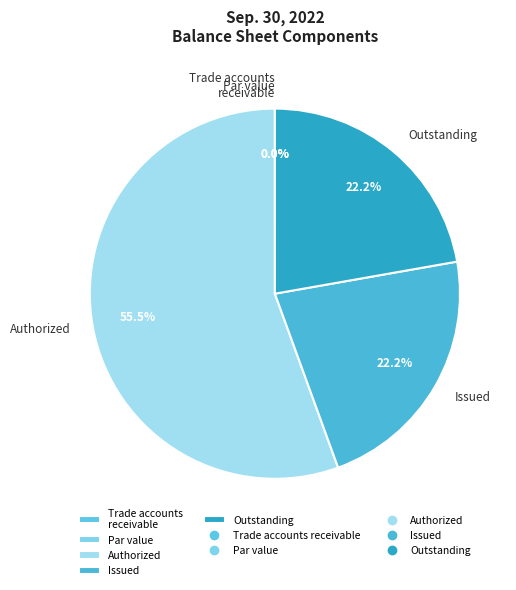

What percentage do Issued and Authorized together represent?

77.8%